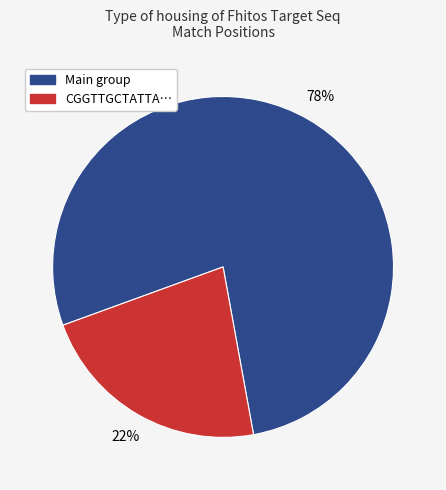

How many slices are in this pie chart?

2